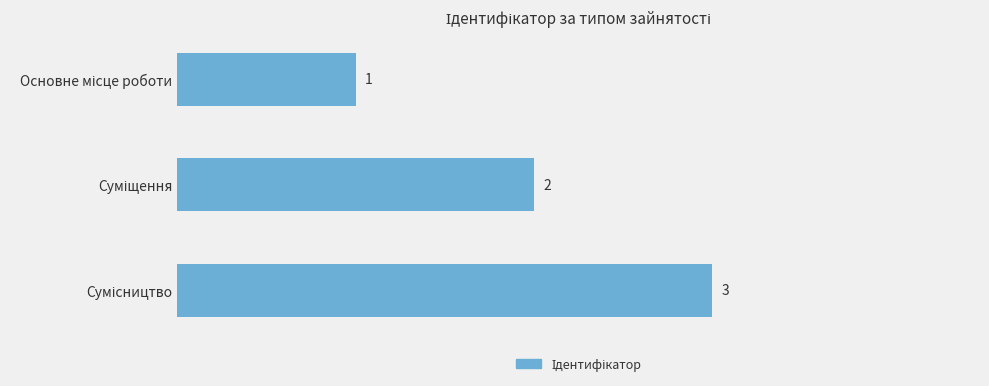

What is the maximum value shown in the chart?

3